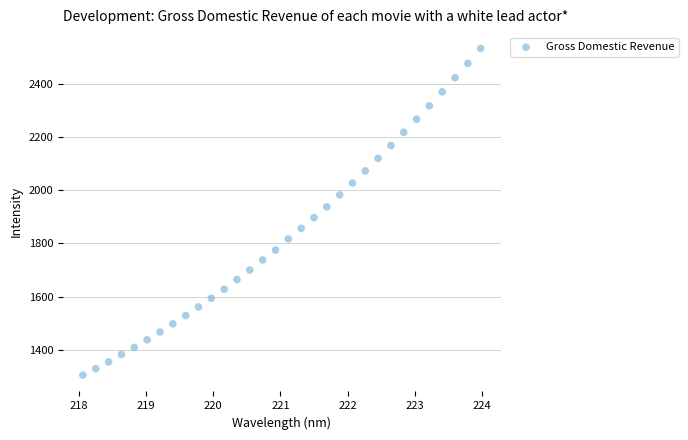

What is the range of X values (max minus min)?

5.9